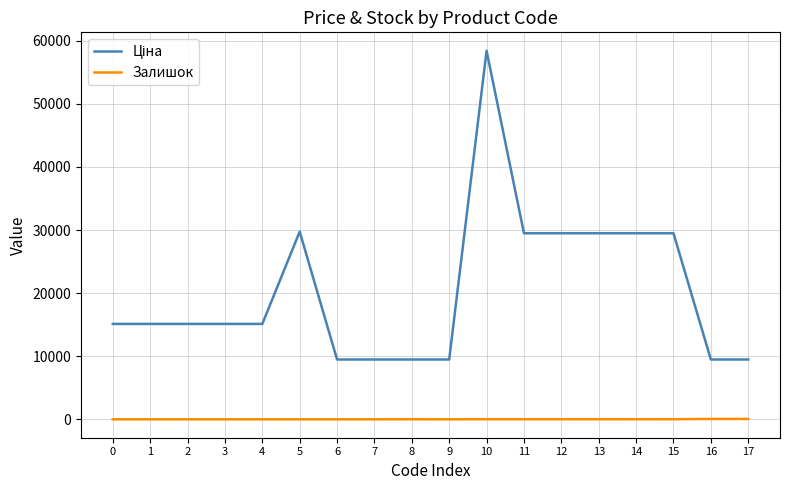

What is the difference between the maximum and minimum values in the Залишок series?

56.0